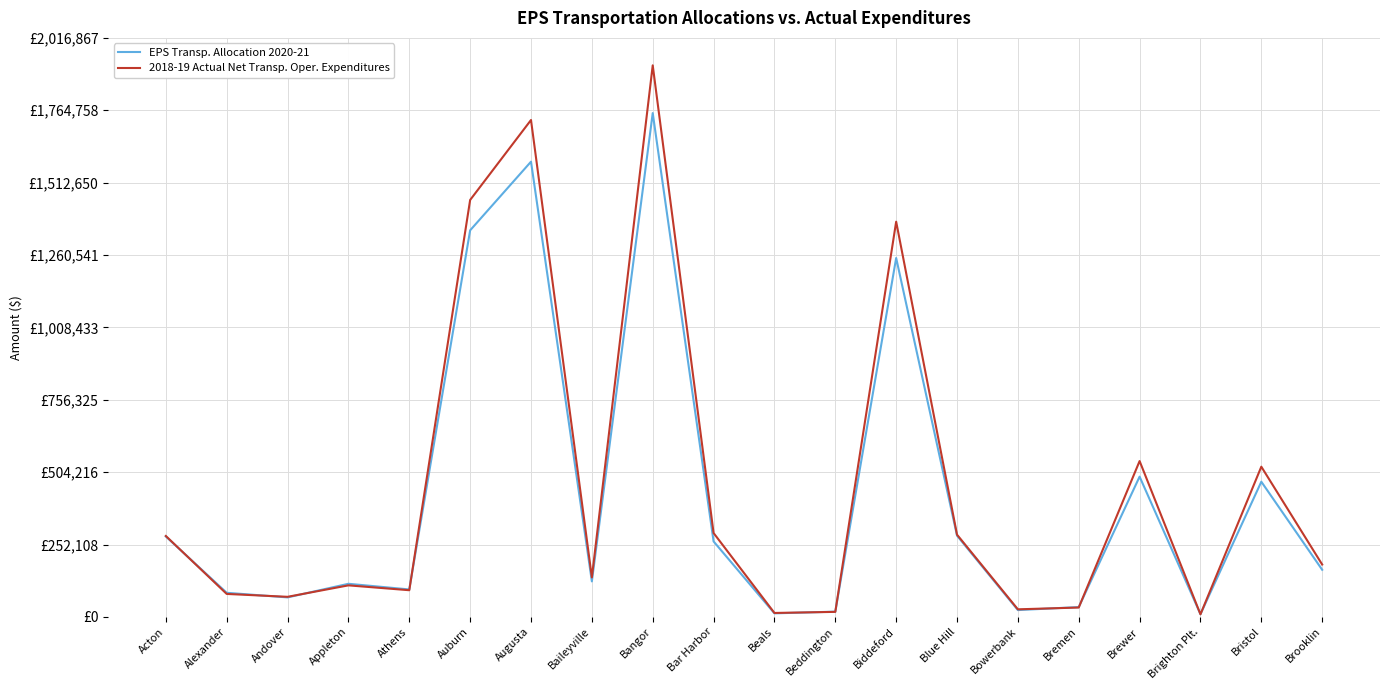

What are all the series names shown in the legend?

EPS Transp. Allocation 2020-21, 2018-19 Actual Net Transp. Oper. Expenditures